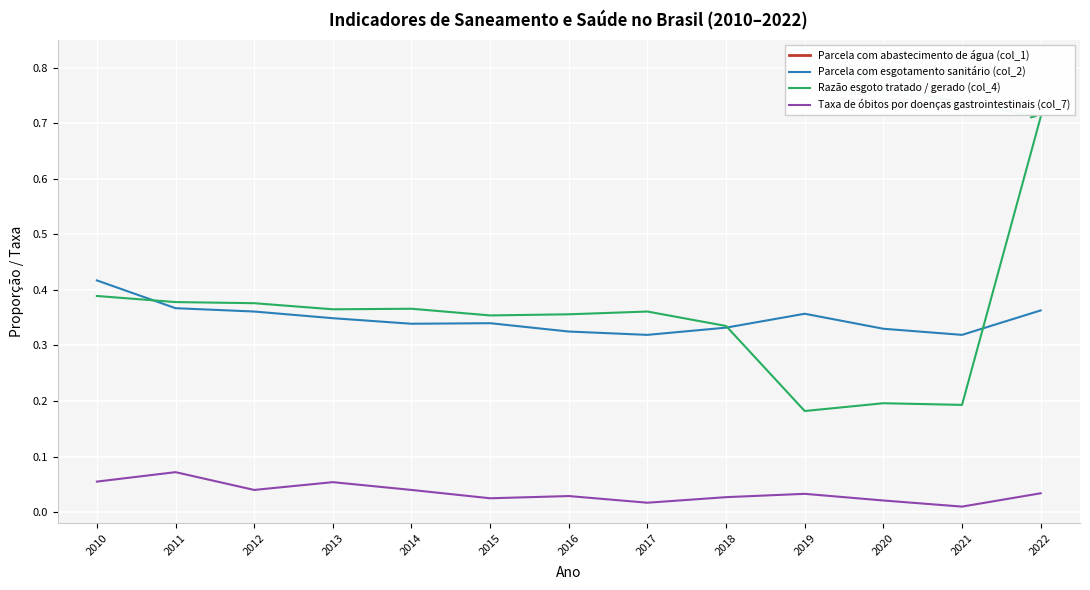

What is the difference between the maximum and second lowest values in the Taxa de óbitos por doenças gastrointestinais (col_7) series?

0.1